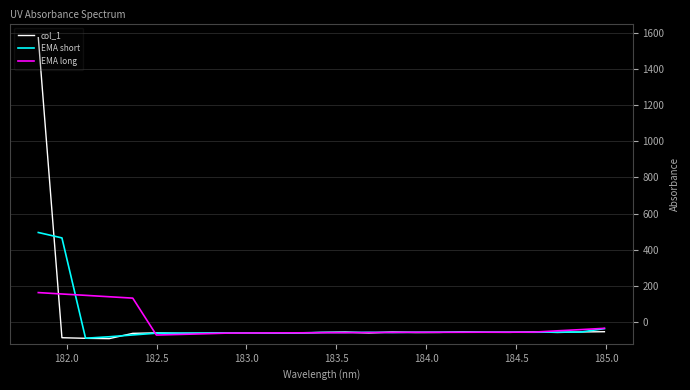

What is the greatest value displayed?

1571.9